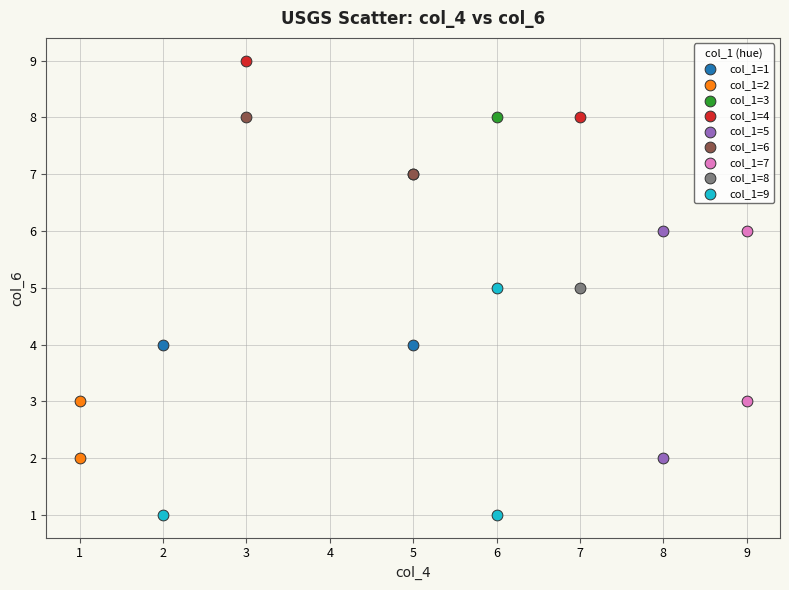

Which series contains the lowest Y value?

col_1=9